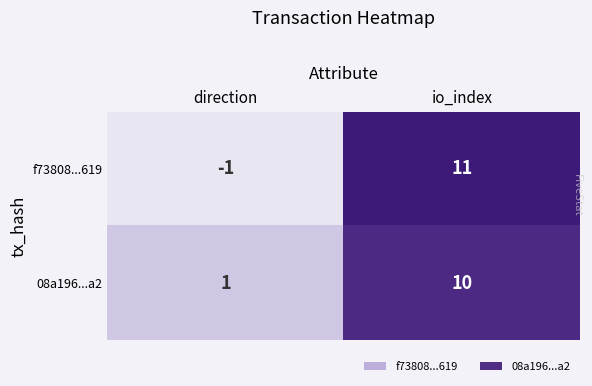

What is the maximum value shown in the chart?

11